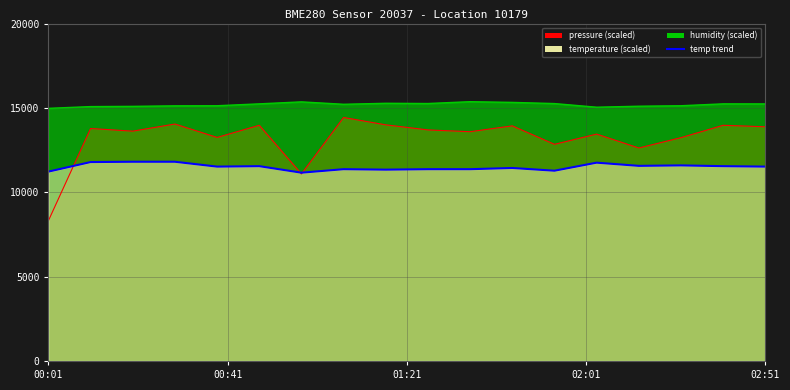

How many data points in humidity are above 15237?

9